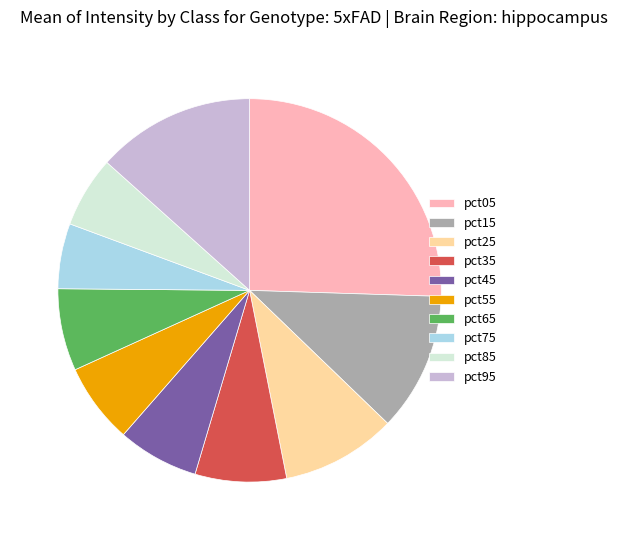

Which category has the biggest portion of the pie?

pct05